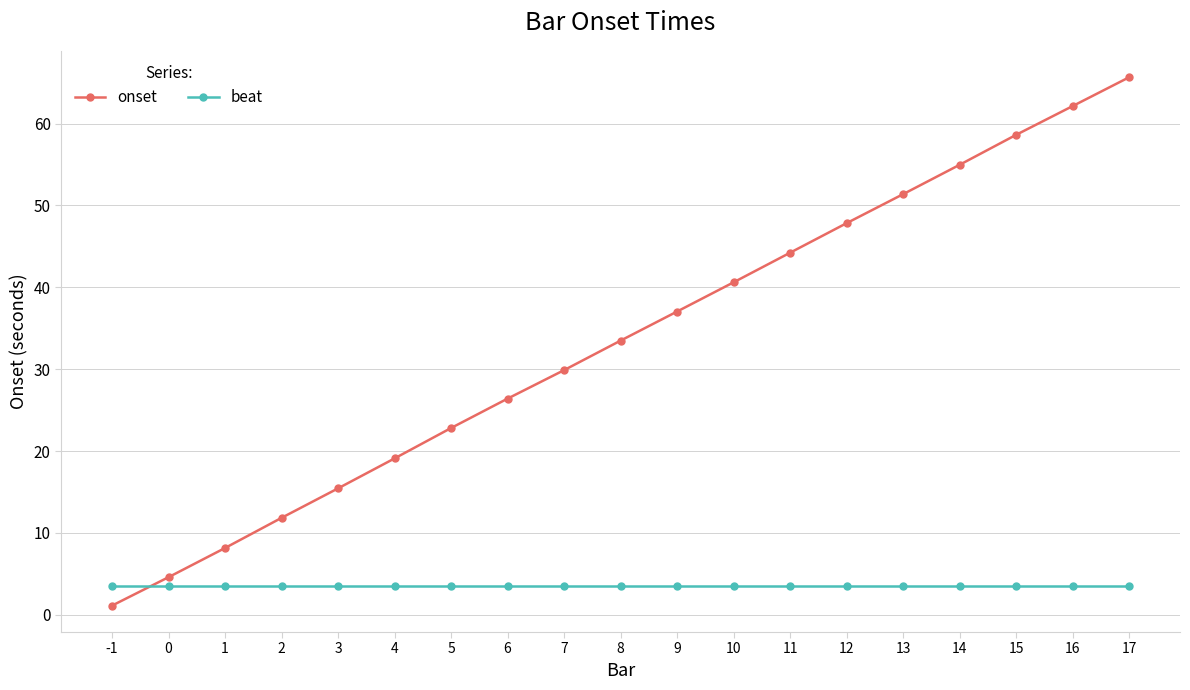

What is the maximum value for beat?

3.5